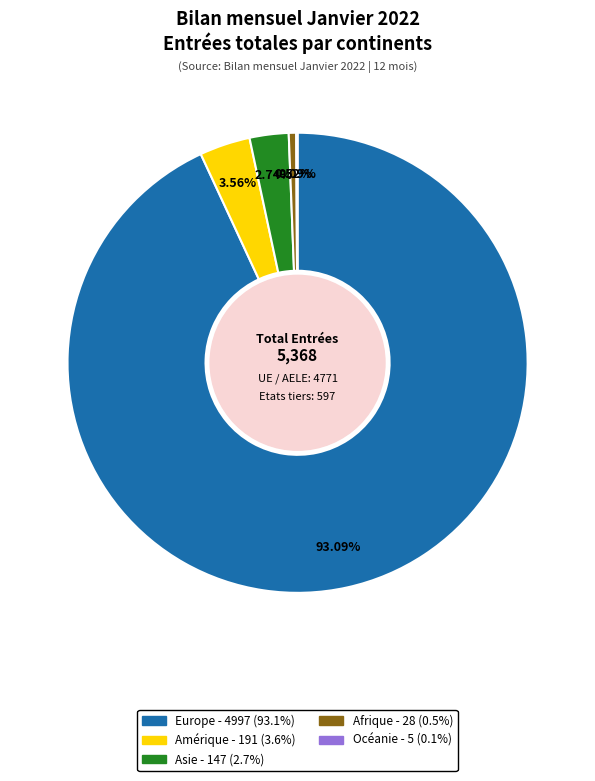

Is there any slice that represents more than half of the pie?

Yes